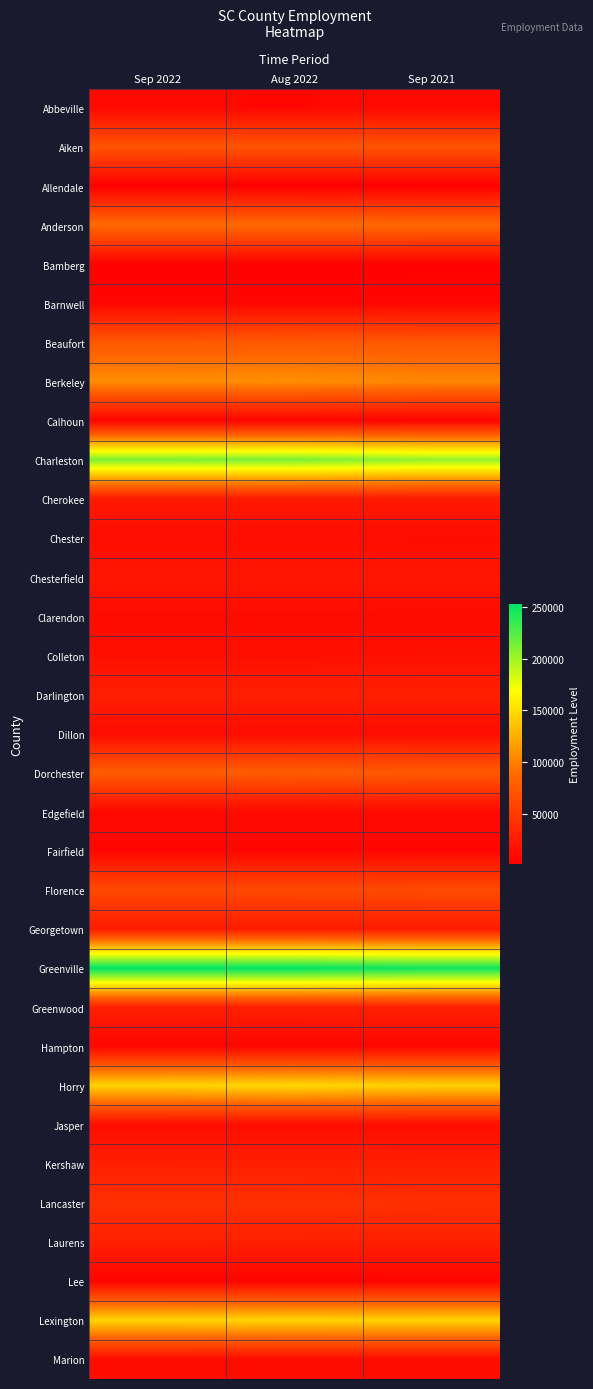

Reading left to right, extract all data points from this chart.

Abbeville: Sep 2022=9030	Aug 2022=8970	Sep 2021=9148
Aiken: Sep 2022=71124	Aug 2022=71712	Sep 2021=71629
Allendale: Sep 2022=2173	Aug 2022=2147	Sep 2021=2258
Anderson: Sep 2022=88639	Aug 2022=88629	Sep 2021=86978
Bamberg: Sep 2022=4134	Aug 2022=4127	Sep 2021=4371
Barnwell: Sep 2022=7093	Aug 2022=7113	Sep 2021=7100
Beaufort: Sep 2022=73959	Aug 2022=75357	Sep 2021=73442
Berkeley: Sep 2022=107388	Aug 2022=108261	Sep 2021=103757
Calhoun: Sep 2022=6133	Aug 2022=6116	Sep 2021=6102
Charleston: Sep 2022=211644	Aug 2022=212709	Sep 2021=204293
Cherokee: Sep 2022=23433	Aug 2022=23303	Sep 2021=23565
Chester: Sep 2022=12896	Aug 2022=12896	Sep 2021=12501
Chesterfield: Sep 2022=20519	Aug 2022=20439	Sep 2021=20634
Clarendon: Sep 2022=11762	Aug 2022=11760	Sep 2021=11571
Colleton: Sep 2022=15310	Aug 2022=15340	Sep 2021=15542
Darlington: Sep 2022=27982	Aug 2022=28039	Sep 2021=28605
Dillon: Sep 2022=12119	Aug 2022=12239	Sep 2021=12296
Dorchester: Sep 2022=78002	Aug 2022=78603	Sep 2021=75356
Edgefield: Sep 2022=9974	Aug 2022=10037	Sep 2021=10031
Fairfield: Sep 2022=8704	Aug 2022=8692	Sep 2021=8667
Florence: Sep 2022=62299	Aug 2022=62259	Sep 2021=63588
Georgetown: Sep 2022=25024	Aug 2022=25335	Sep 2021=24935
Greenville: Sep 2022=252429	Aug 2022=252421	Sep 2021=247701
Greenwood: Sep 2022=28390	Aug 2022=28284	Sep 2021=28816
Hampton: Sep 2022=7731	Aug 2022=7805	Sep 2021=7744
Horry: Sep 2022=145638	Aug 2022=147796	Sep 2021=143605
Jasper: Sep 2022=12819	Aug 2022=12928	Sep 2021=12667
Kershaw: Sep 2022=28132	Aug 2022=28089	Sep 2021=28014
Lancaster: Sep 2022=42441	Aug 2022=42365	Sep 2021=41111
Laurens: Sep 2022=29064	Aug 2022=29033	Sep 2021=28510
Lee: Sep 2022=6029	Aug 2022=6040	Sep 2021=6215
Lexington: Sep 2022=145727	Aug 2022=145428	Sep 2021=145069
Marion: Sep 2022=12101	Aug 2022=12106	Sep 2021=12149